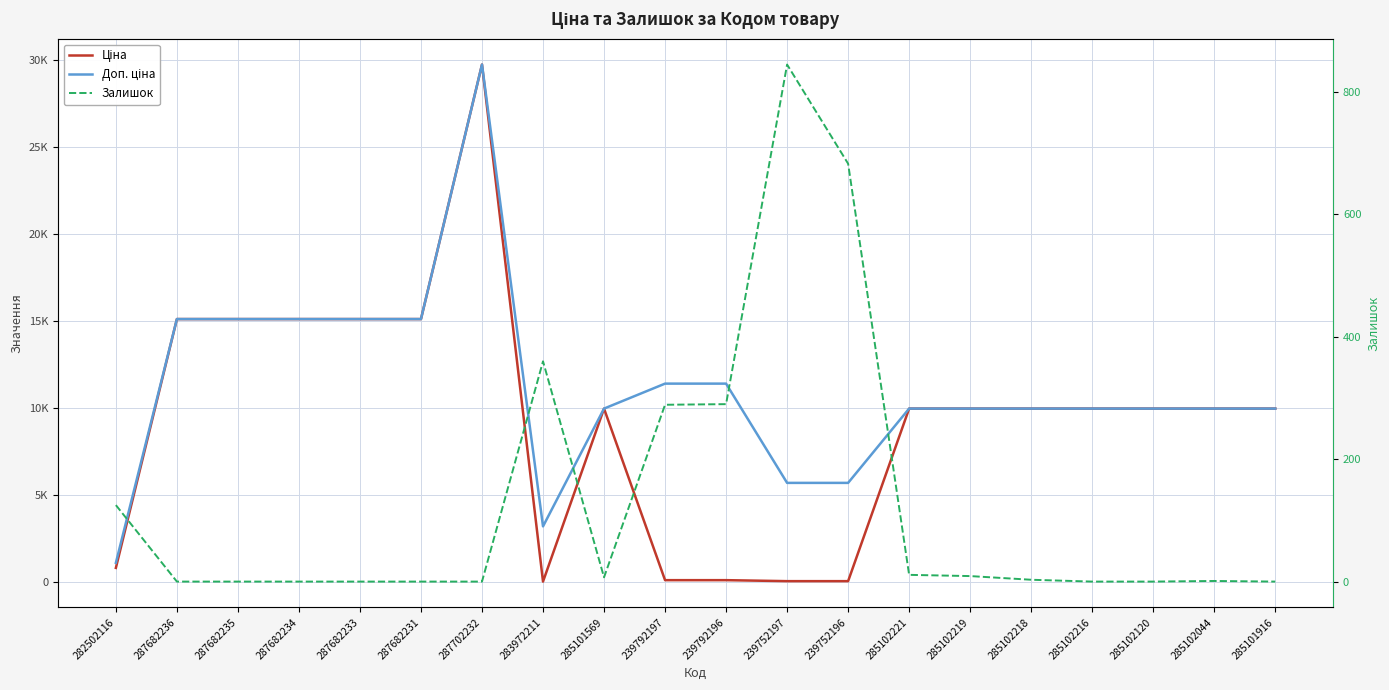

In Залишок, how many points are higher than both neighbors (excluding endpoints)?

3